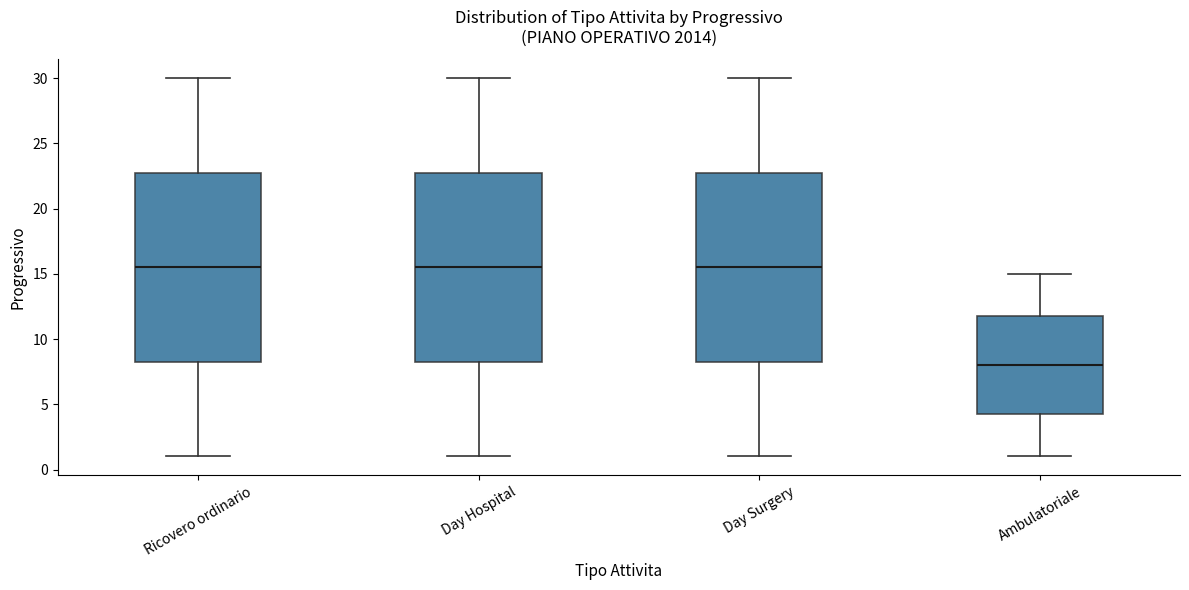

Which box has the lowest median line?

Ambulatoriale